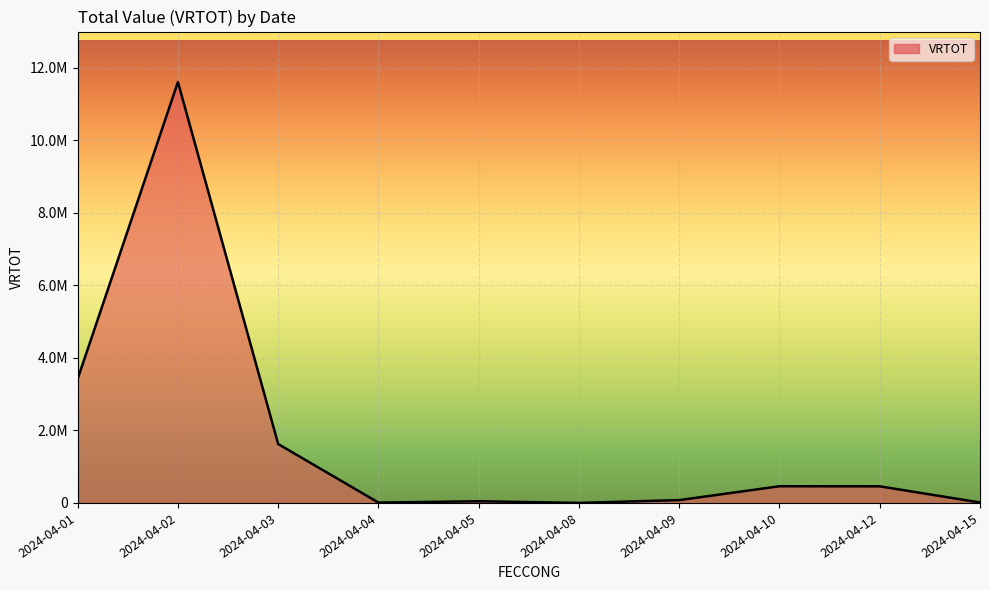

The chart shows a value of 6000 at 2024-04-09. True or false?

True